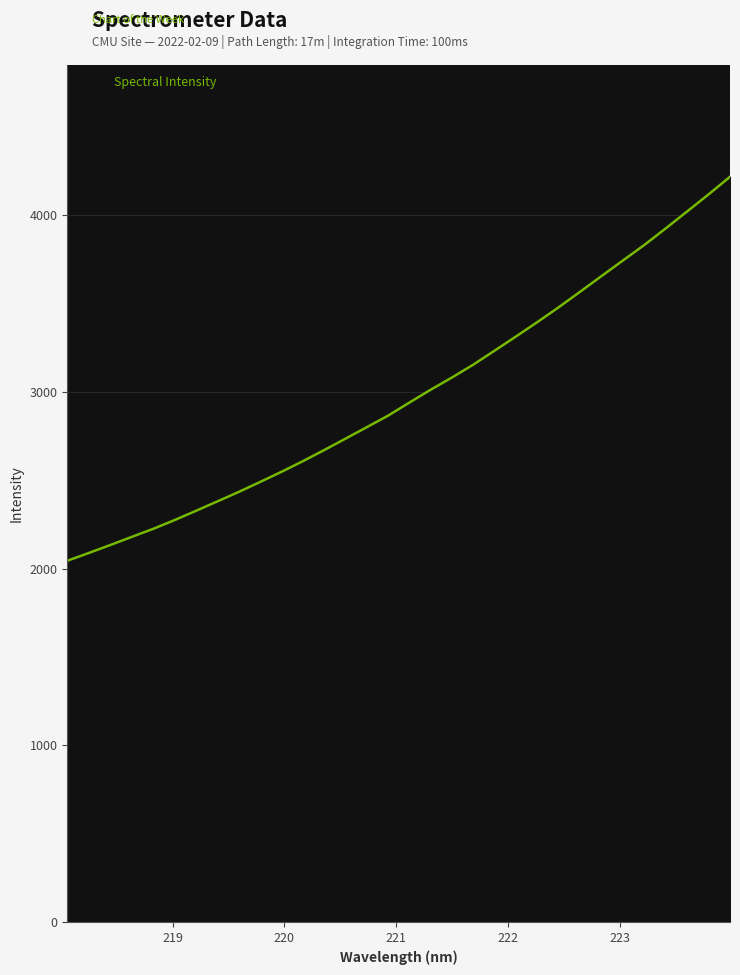

What is the maximum value shown in the chart?

4218.8